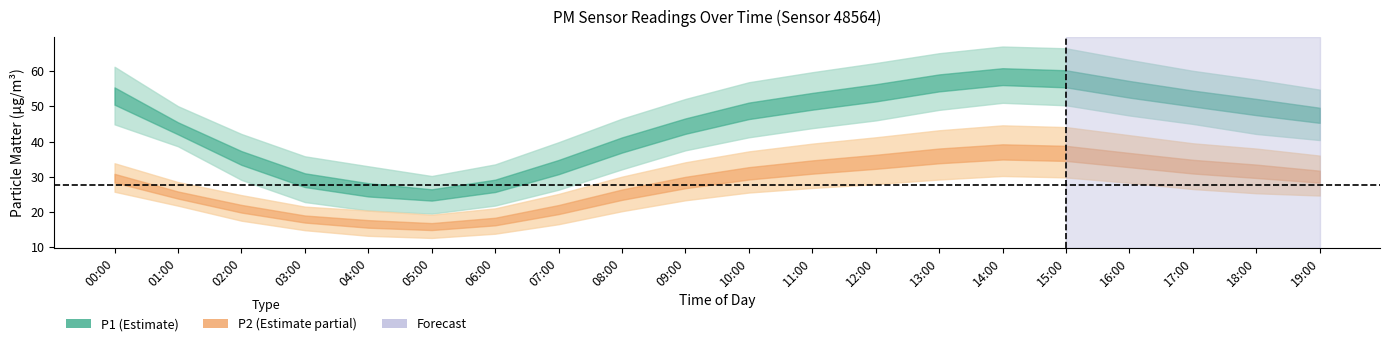

True or false: P2_upper and P1 cross at least once.

False